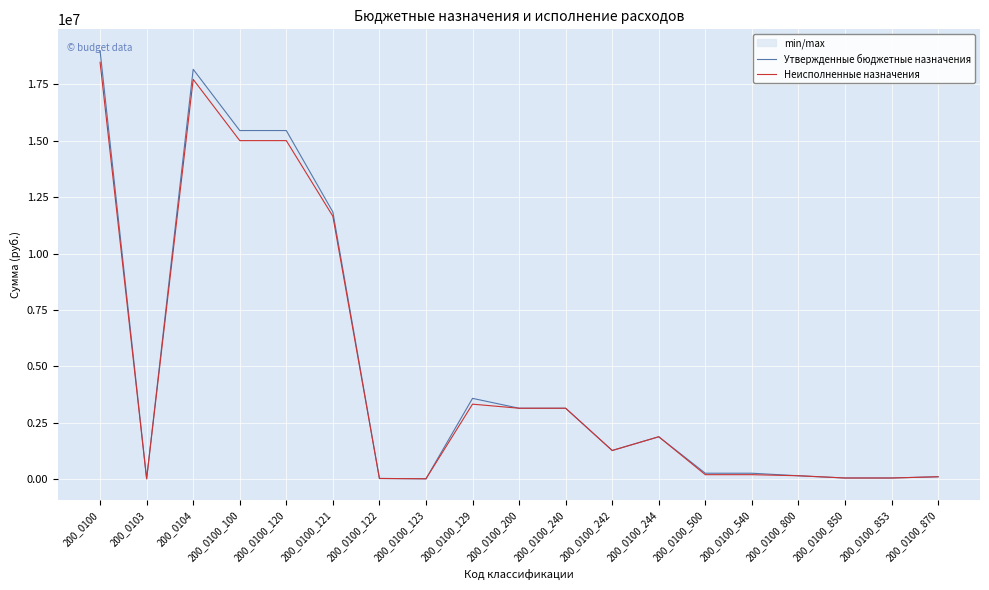

List the series in order of their overall mean, highest first.

Утвержденные бюджетные назначения, Неисполненные назначения